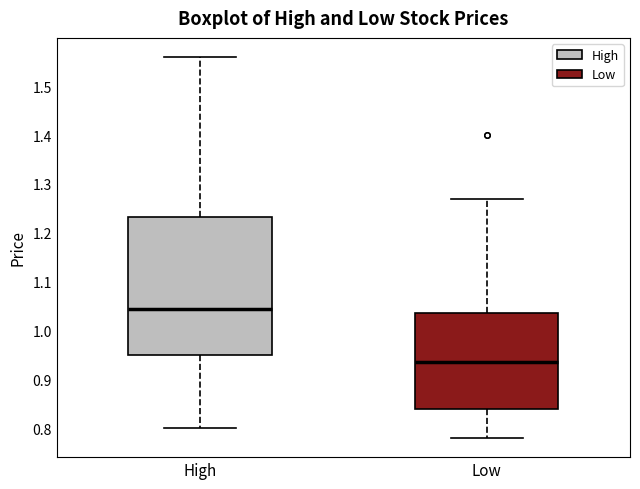

Where does the lower whisker of the box for Low end on the y-axis? The values are not printed on the chart, so give them approximately, as read against the axis.

0.78